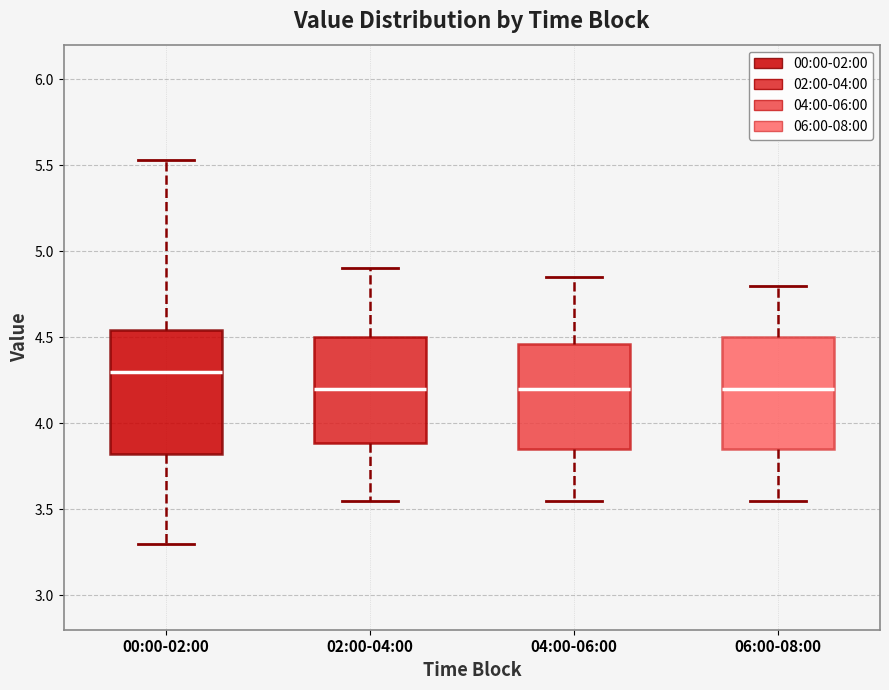

Comparing the boxes themselves (not the whiskers), which one is the tallest?

00:00-02:00